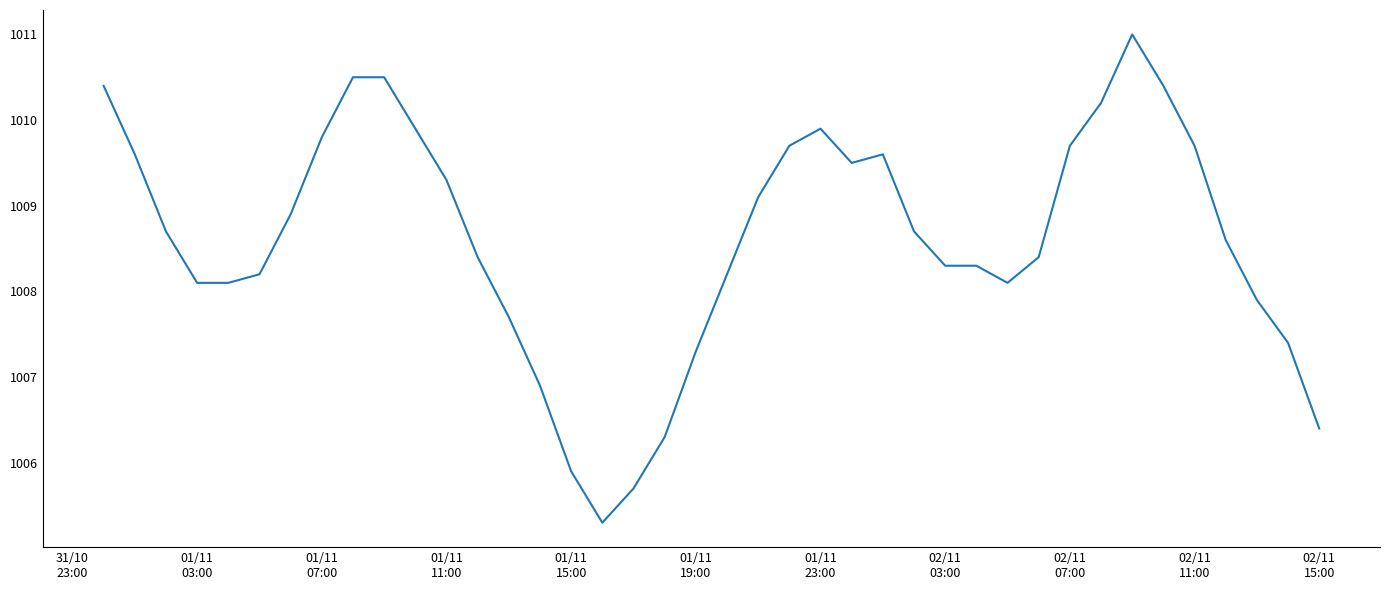

What is the greatest value displayed?

1011.0